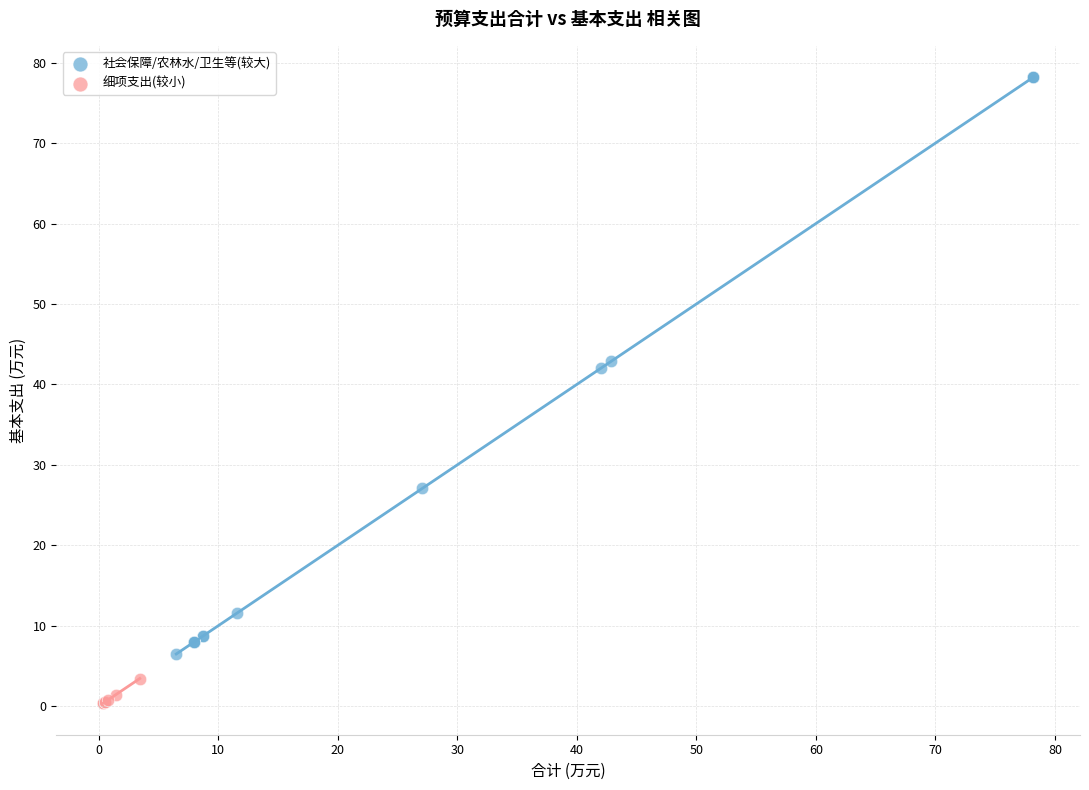

Which series has the largest Y range (max minus min)?

社会保障/农林水/卫生等(较大)